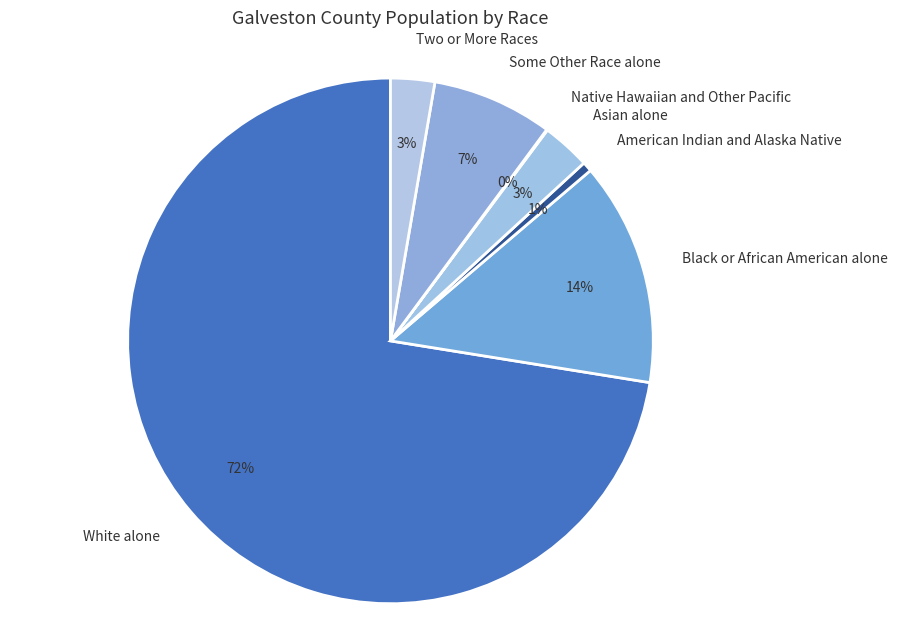

Is it true that White alone is 72% of the pie?

True